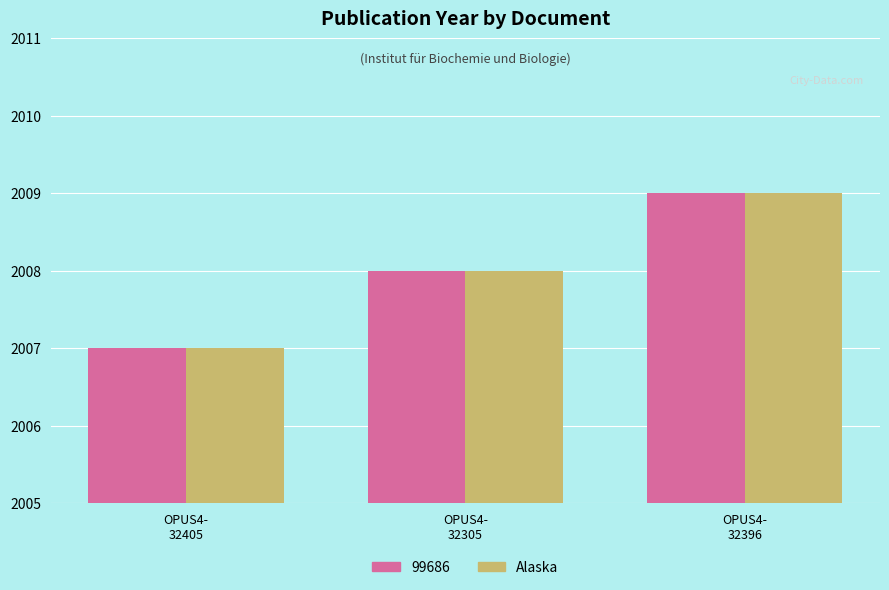

What is the maximum value shown in the chart?

2009